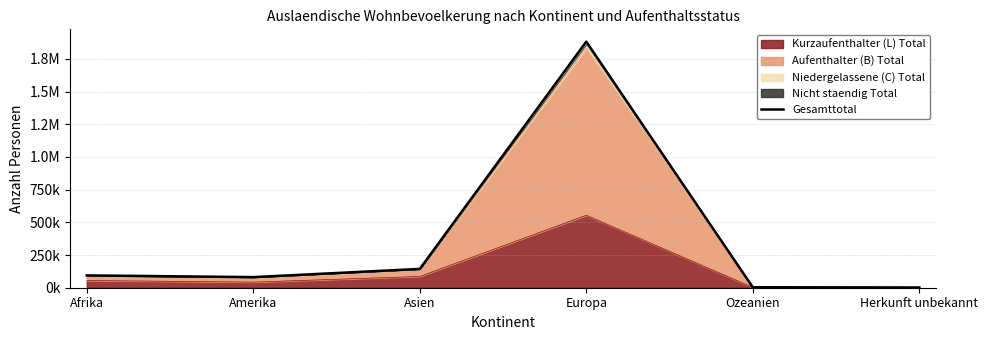

What is the sum of all values?

2207546